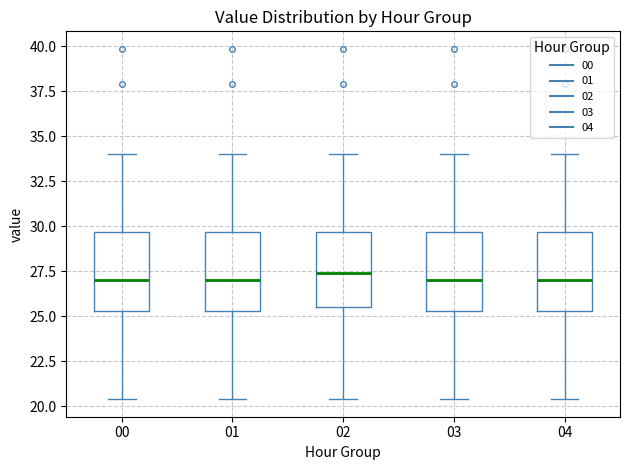

Reading left to right, read every box against the y-axis: the position of its median line, the range the box covers, and the ends of its whiskers. The values are not printed on the chart, so give them approximately, as read against the axis.

00: median 27.0, box 25.5 to 29.5, whiskers 20.5 to 34.0
01: median 27.0, box 25.5 to 29.5, whiskers 20.5 to 34.0
02: median 27.5, box 25.5 to 29.5, whiskers 20.5 to 34.0
03: median 27.0, box 25.5 to 29.5, whiskers 20.5 to 34.0
04: median 27.0, box 25.5 to 29.5, whiskers 20.5 to 34.0